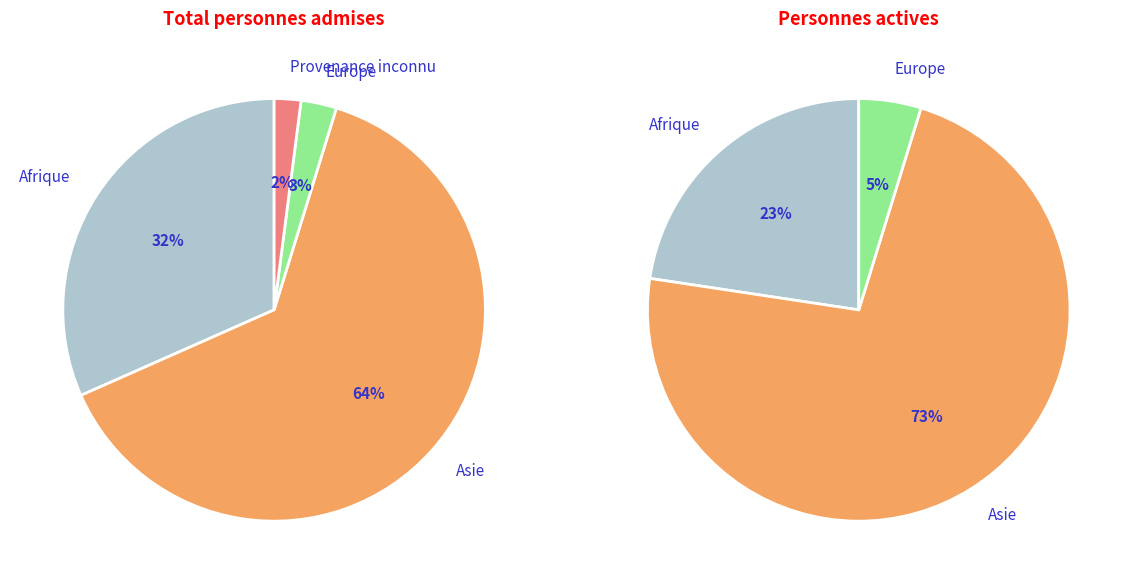

True or false: Asie accounts for 75% of the total.

False